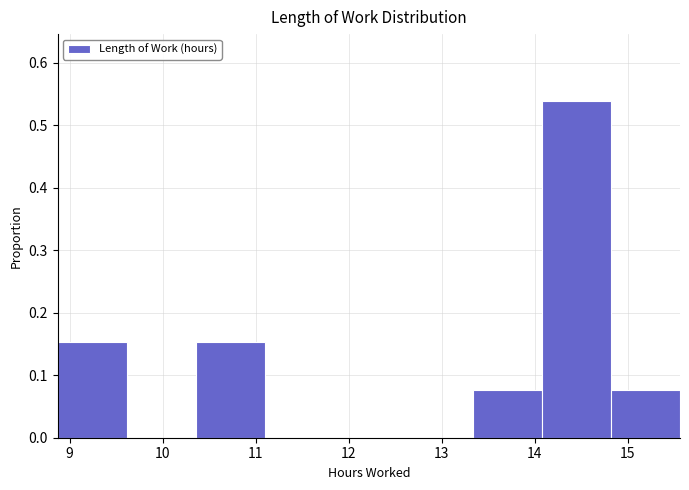

How tall is the bar that spans 13.3 to 14.1 on the x-axis? Neither the bar edges nor the heights are printed on the chart, so give them approximately, as read against the axes.

0.08